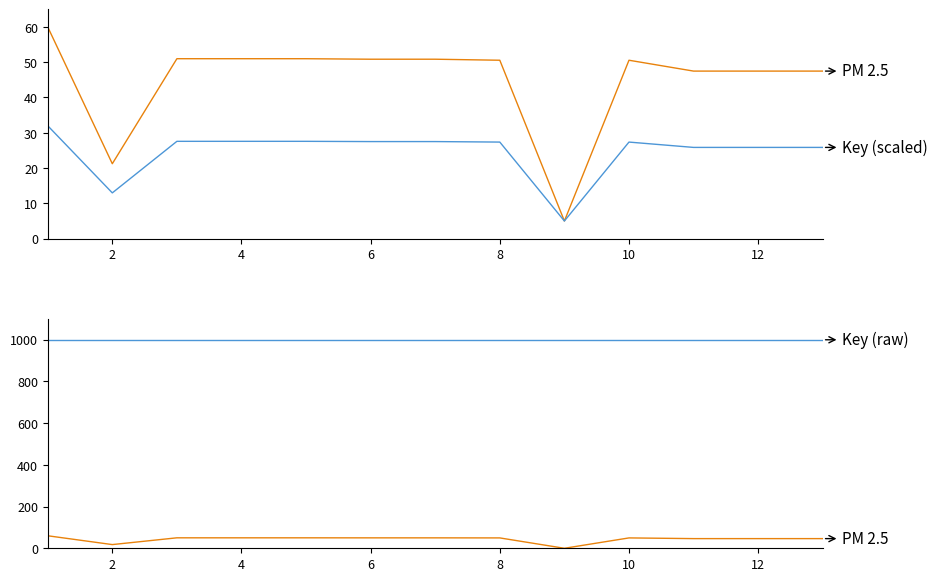

Between 8 and 14, which series saw the biggest shift?

PM 2.5